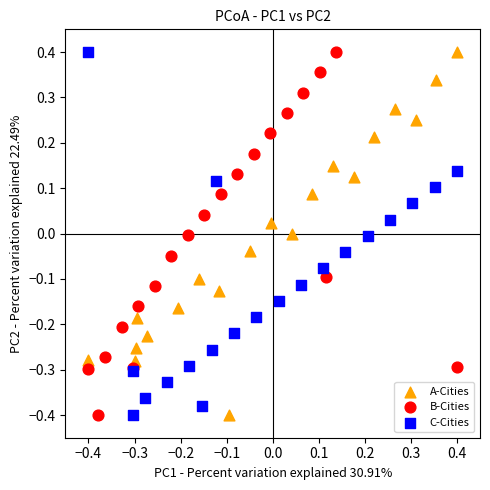

What are all the series names shown in the legend?

A-Cities, B-Cities, C-Cities